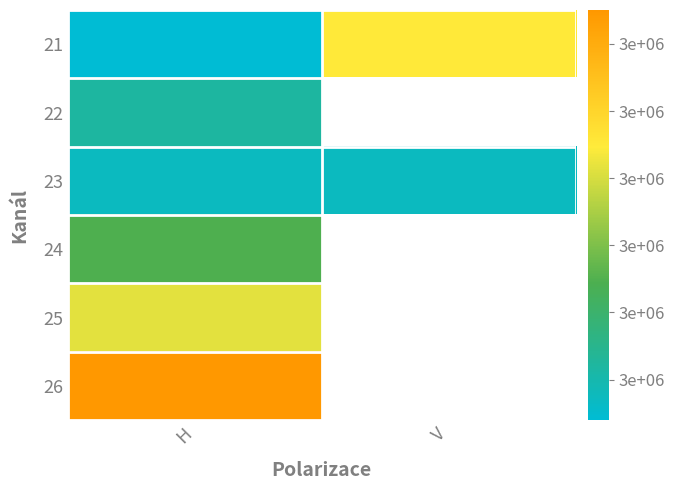

The 26 series shows 4097932.7 at H. True or false?

False